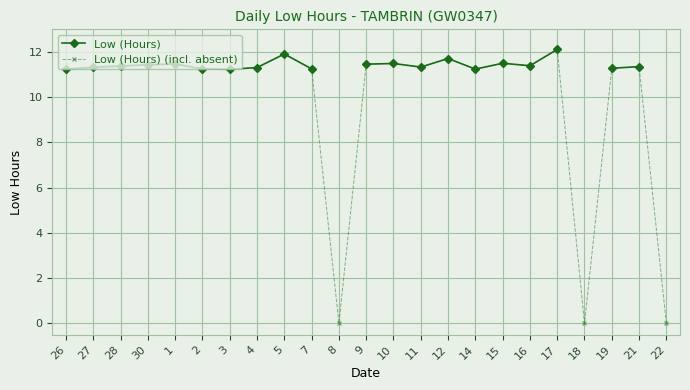

What is the label of the 22nd point from the left?

21